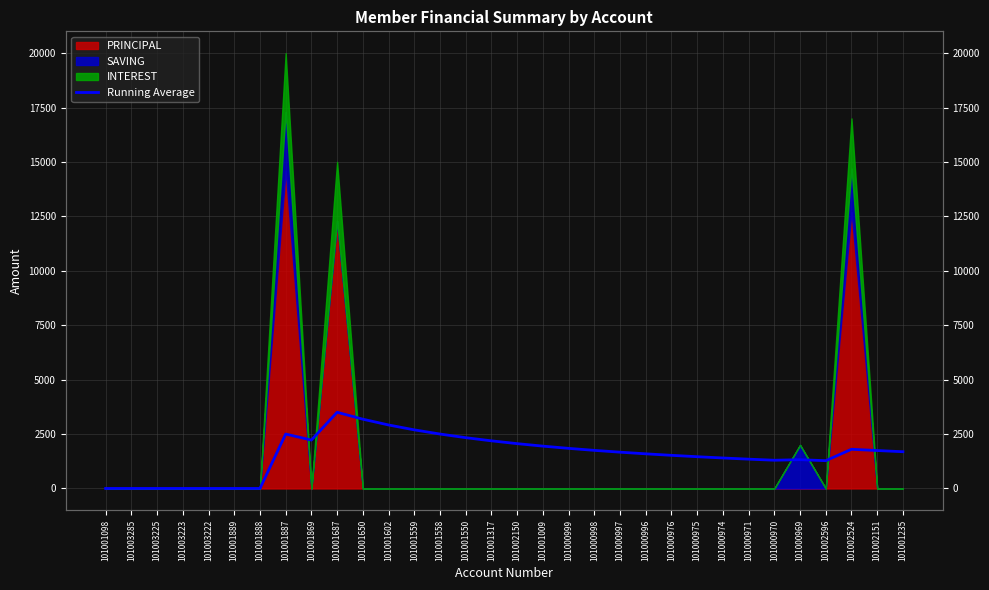

True or false: the data shows 2028.5 at 101003222.

False